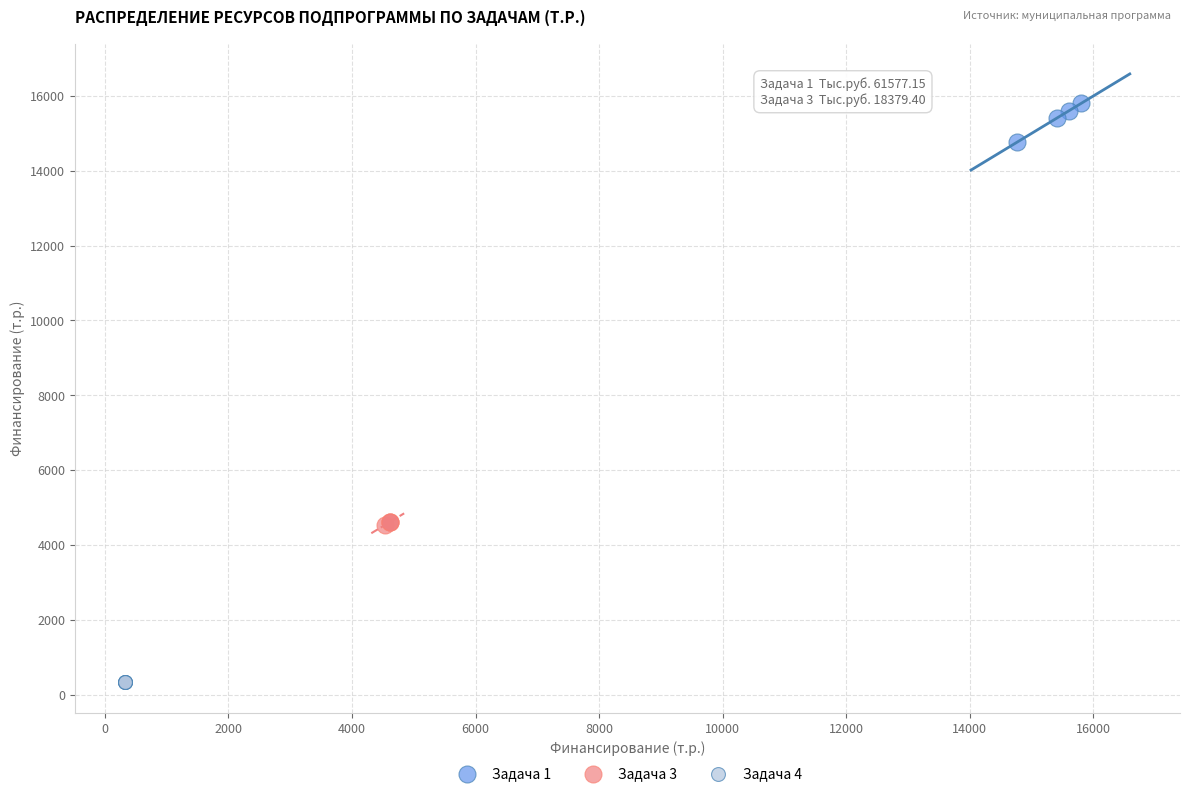

Which series contains the lowest Y value?

Задача 4